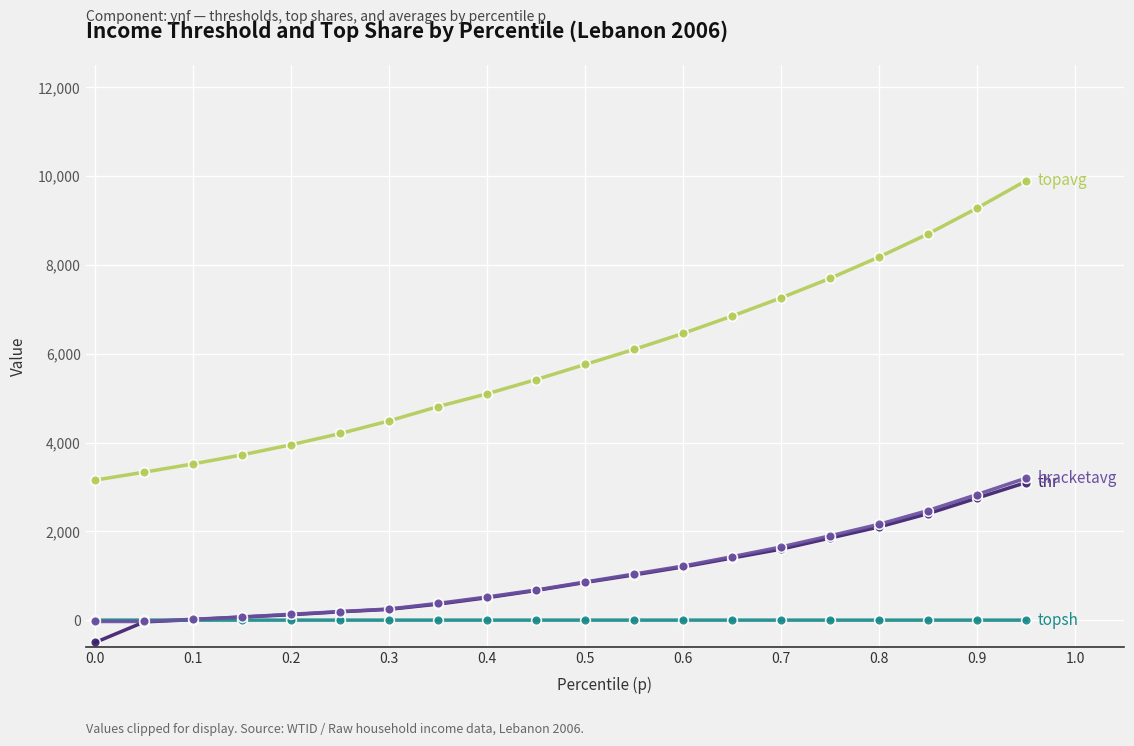

What is the minimum value shown in the chart?

-500.0